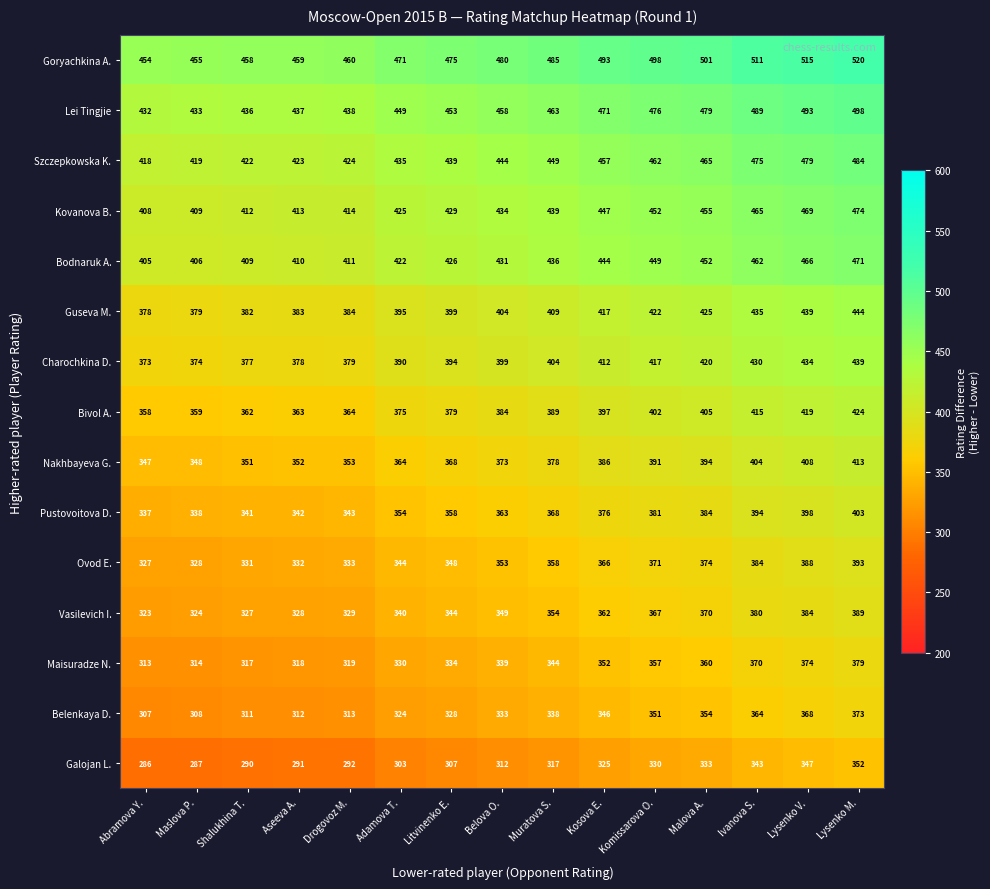

What is the sum of all Goryachkina A. values?

7235